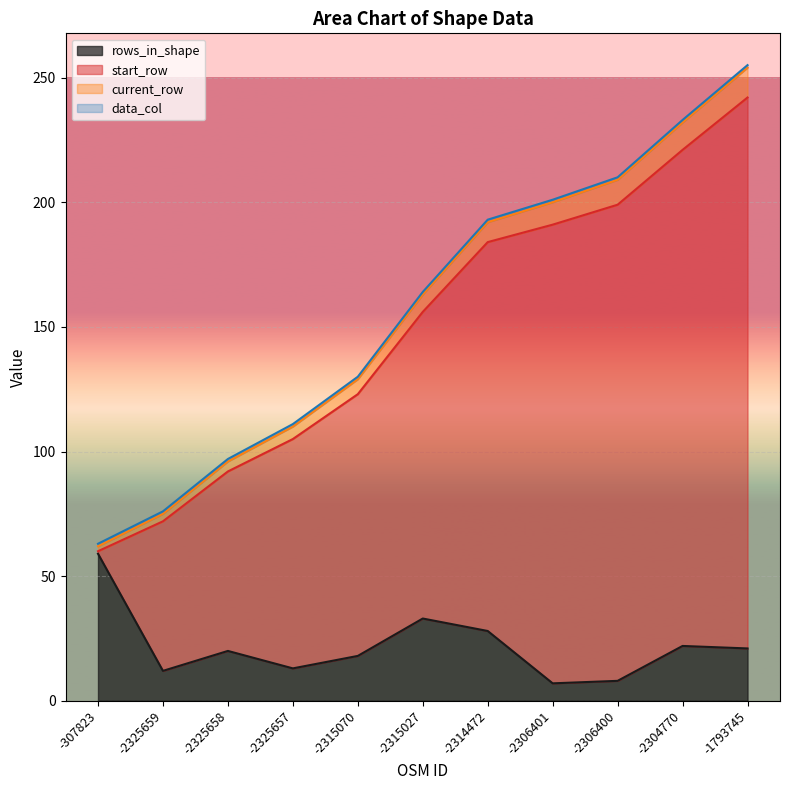

Is it true that rows_in_shape equals 12 at -2325659?

True